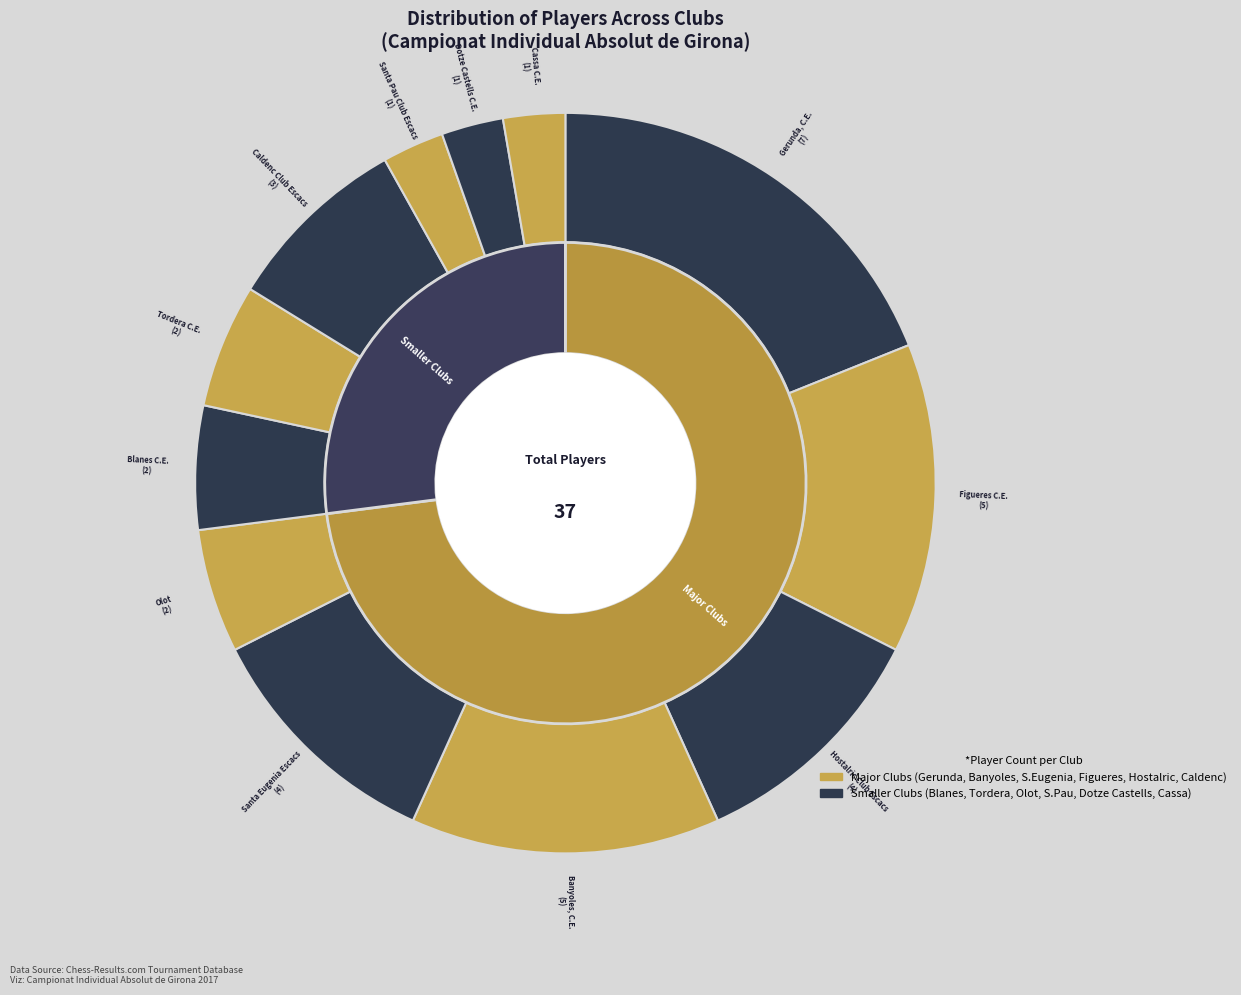

True or false: Dotze Castells C.E. accounts for 3% of the total.

True